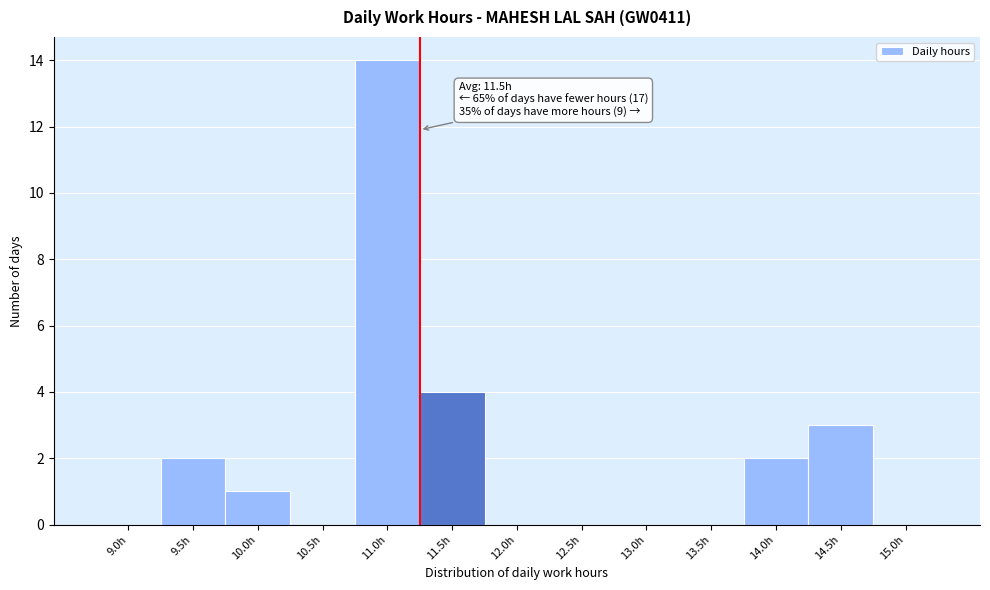

Reading left to right, transcribe all the data shown in this chart.

9.0h=0	9.5h=2	10.0h=1	10.5h=0	11.0h=14	11.5h=4	12.0h=0	12.5h=0	13.0h=0	13.5h=0	14.0h=2	14.5h=3	15.0h=0